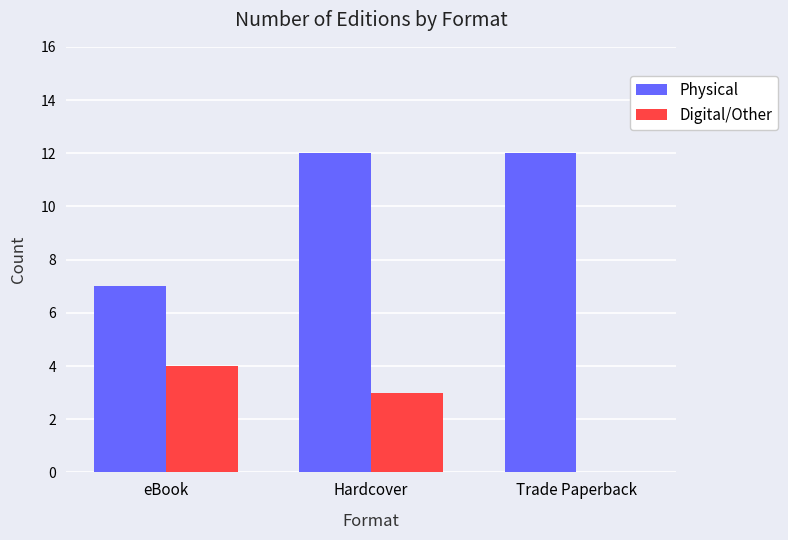

What is the approximate value of Physical at Hardcover?

12